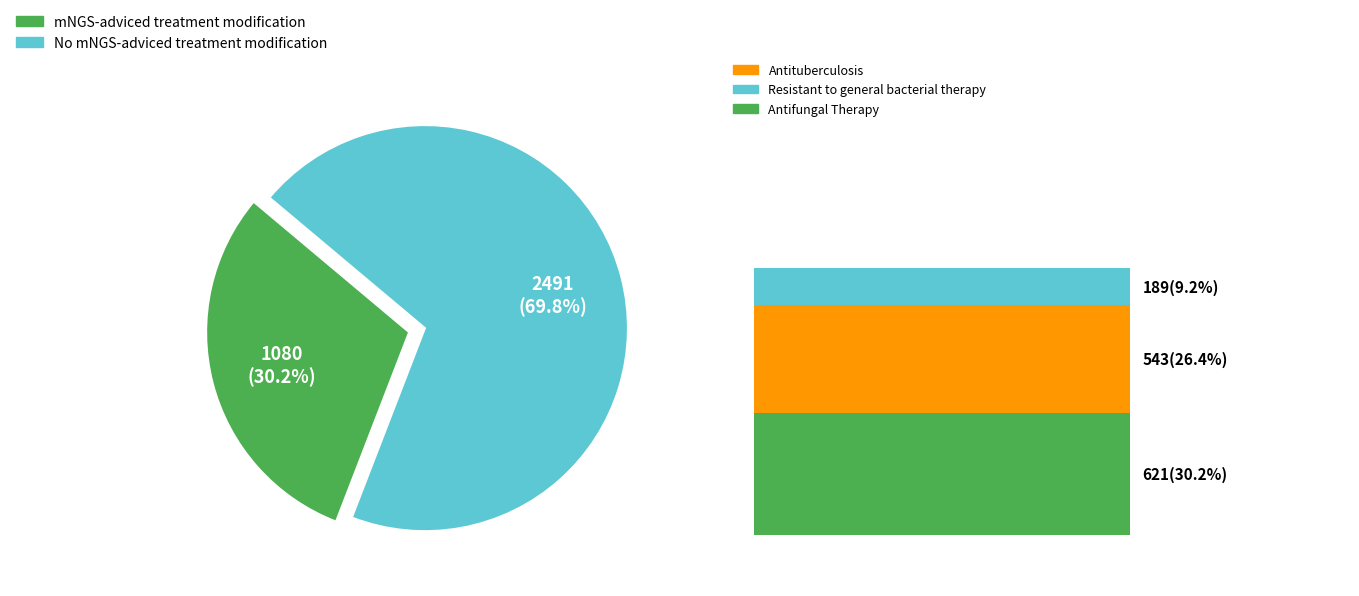

Is there a majority slice in this chart?

Yes